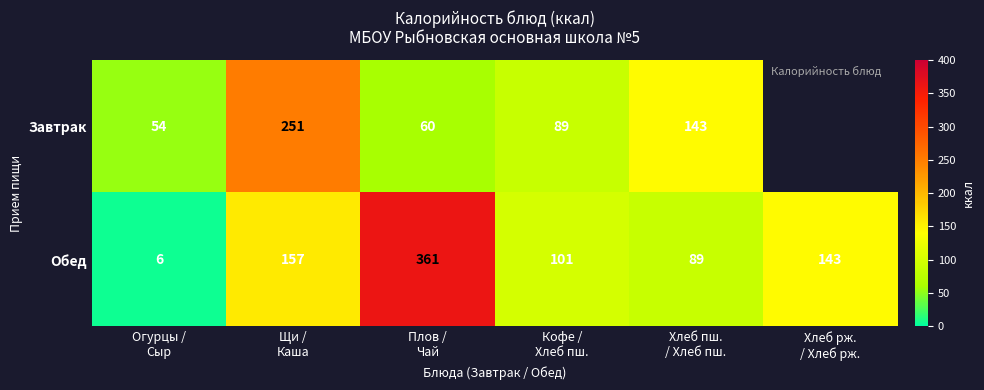

What is the difference between the second highest and minimum values in the Обед series?

151